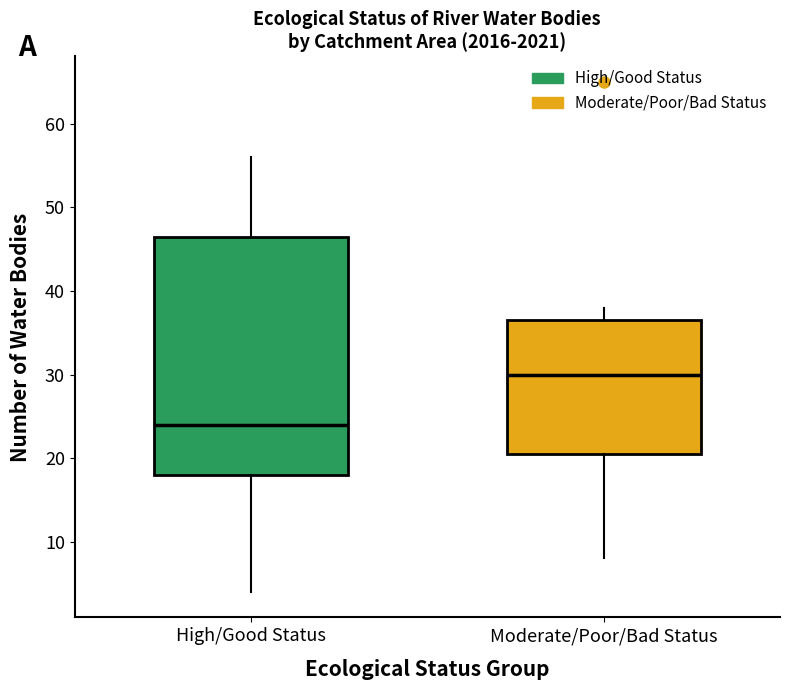

Which box has the lowest median line?

High/Good Status